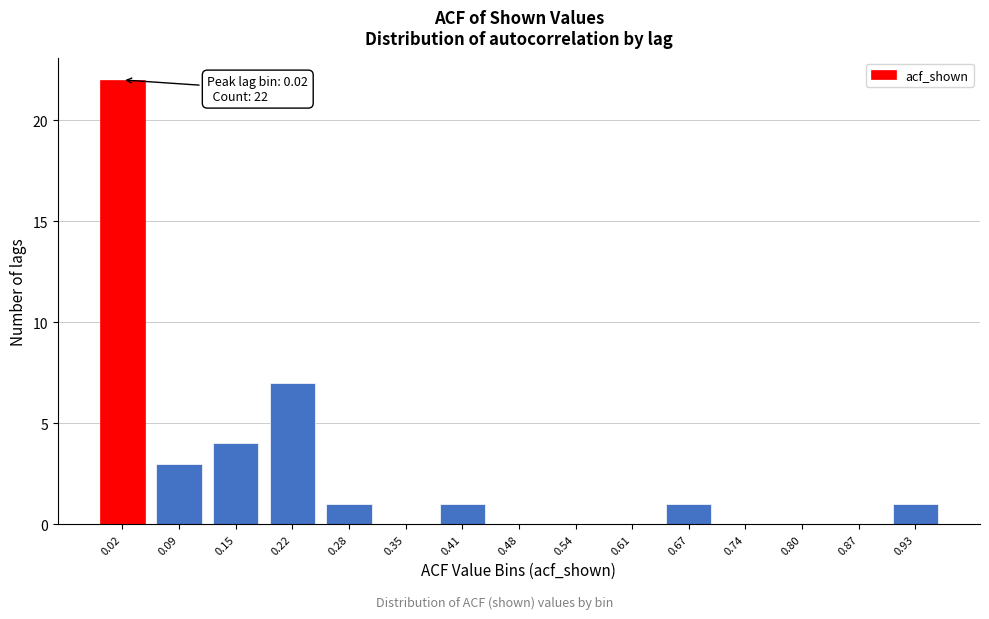

Reading left to right, transcribe all the data shown in this chart.

0.02=22	0.09=3	0.15=4	0.22=7	0.28=1	0.35=0	0.41=1	0.48=0	0.54=0	0.61=0	0.67=1	0.74=0	0.80=0	0.87=0	0.93=1